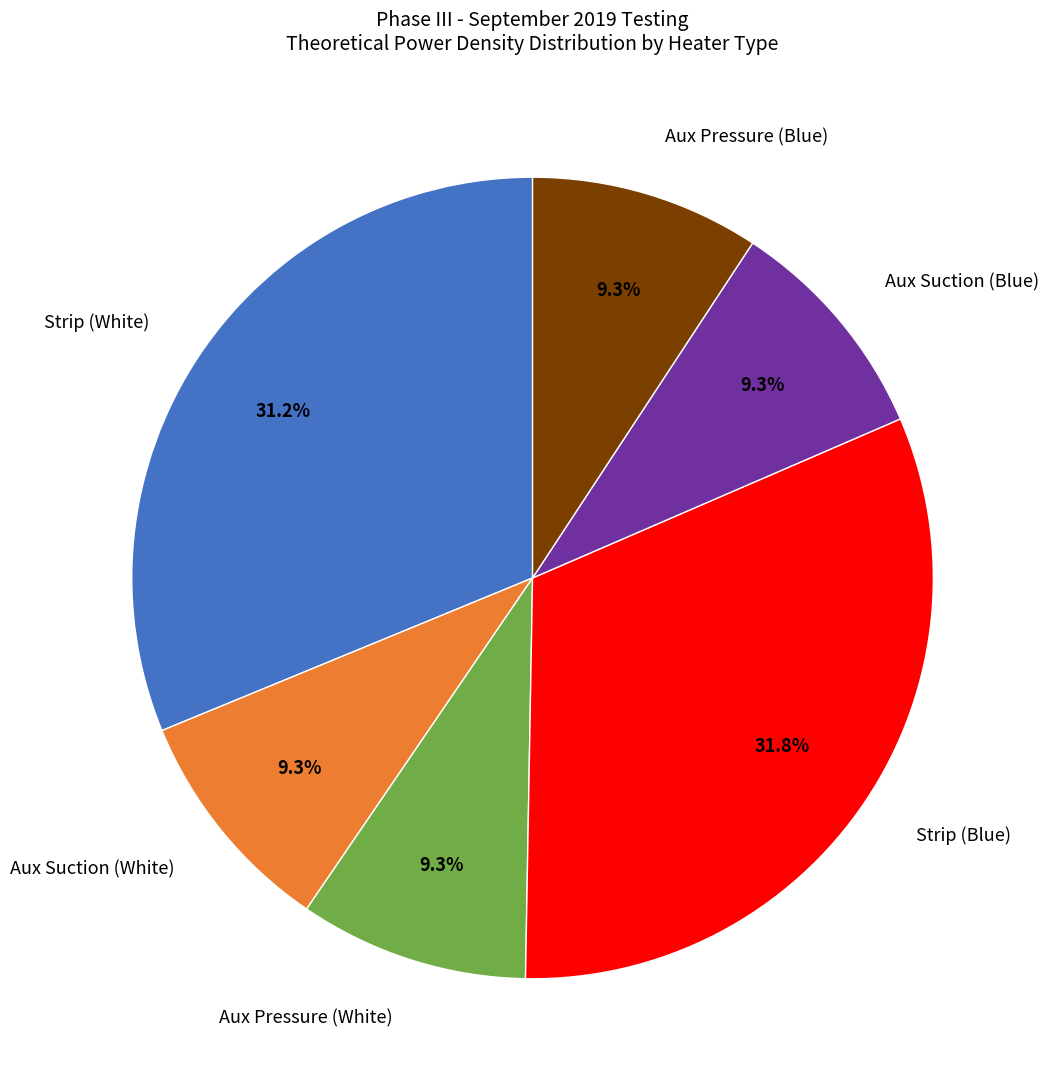

How many segments does this pie chart have?

6